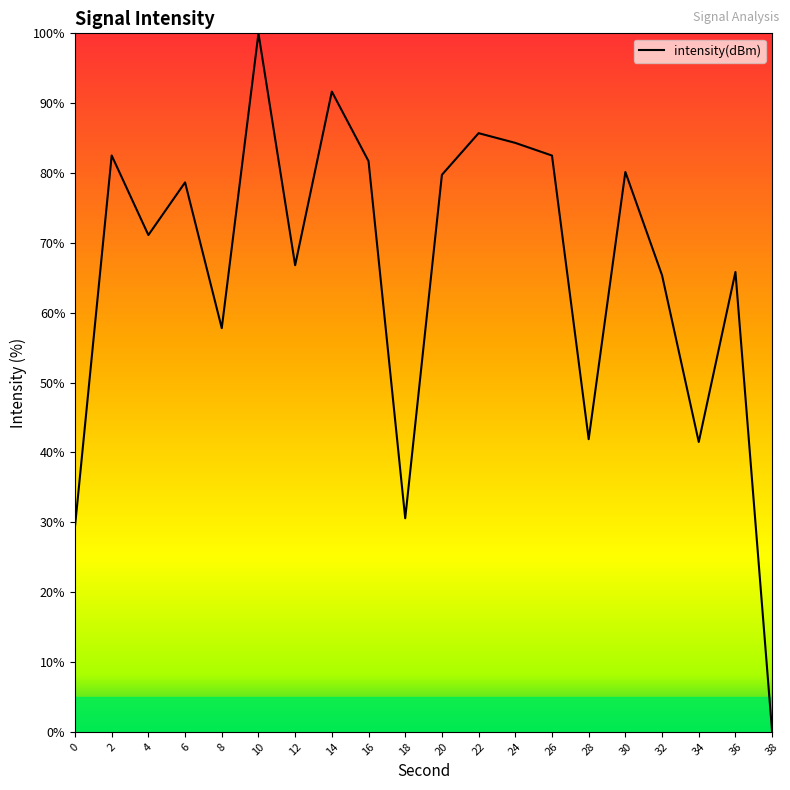

The value at 12 is 92.4. True or false?

False